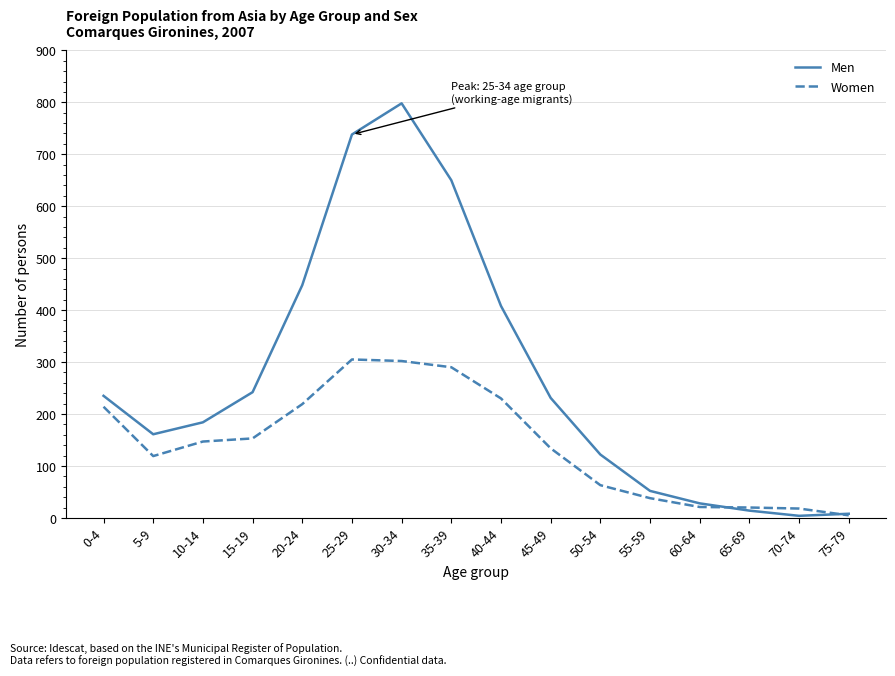

The value of Women at 40-44 is 230. True or false?

True